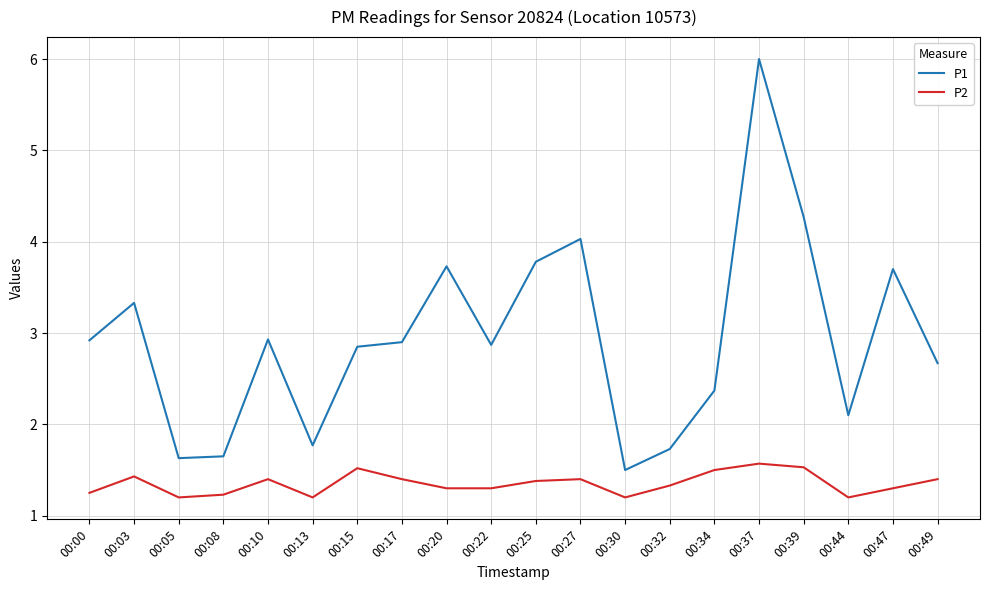

In P2, how many points are higher than both neighbors (excluding endpoints)?

5